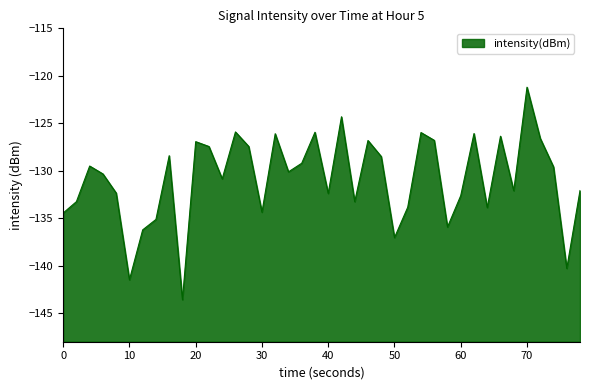

Which category has the highest value across all series?

70